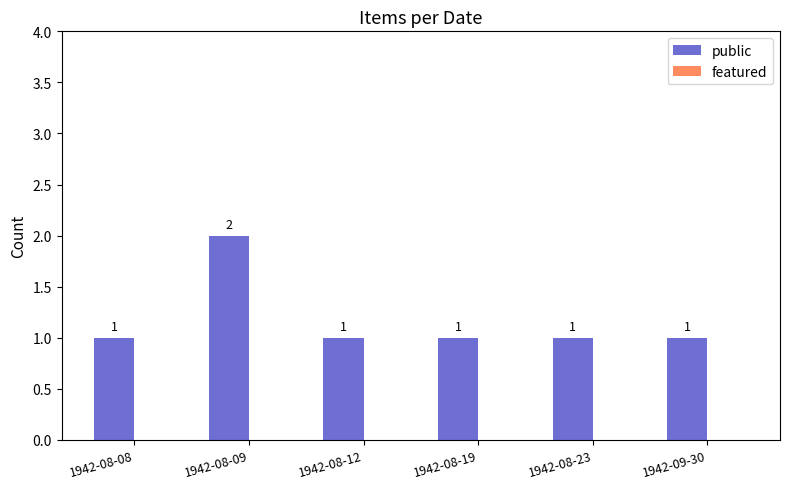

Approximately how many times larger is the value at 1942-08-12 compared to 1942-08-23?

1.0